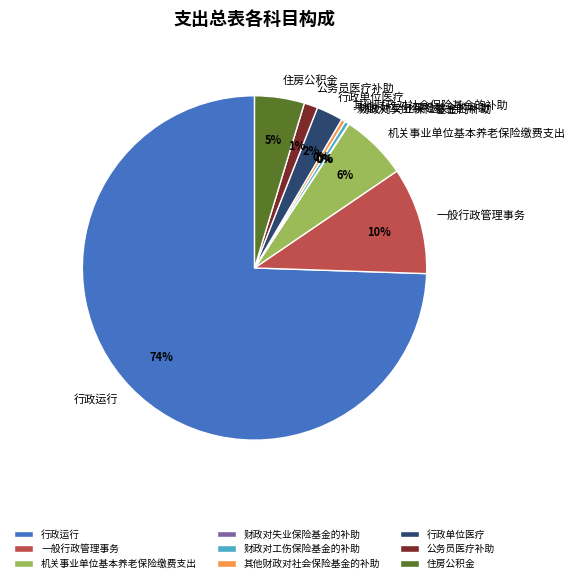

What percentage is the 机关事业单位基本养老保险缴费支出 slice, to the nearest percent?

6%